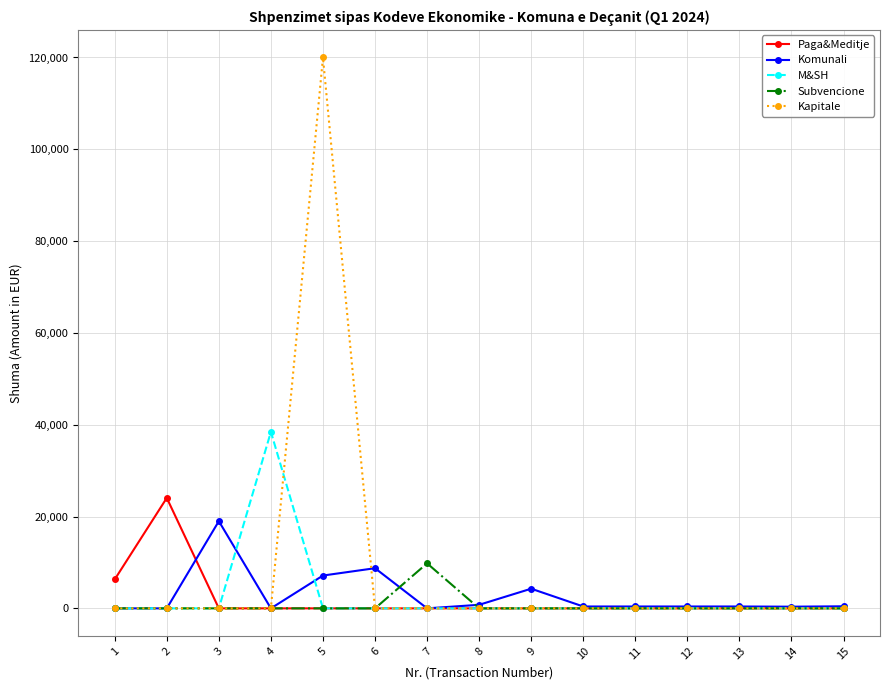

What are all the series names shown in the legend?

Paga&Meditje, Komunali, M&SH, Subvencione, Kapitale